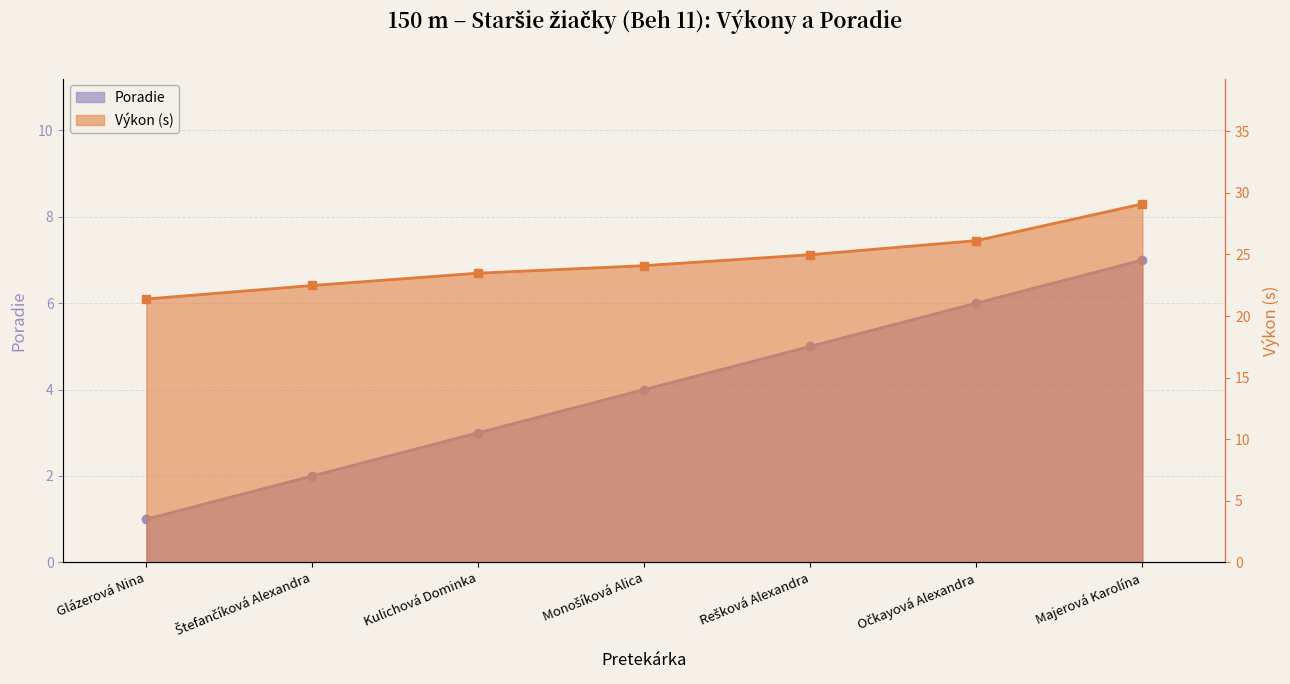

How many values in the Výkon series exceed 24?

4